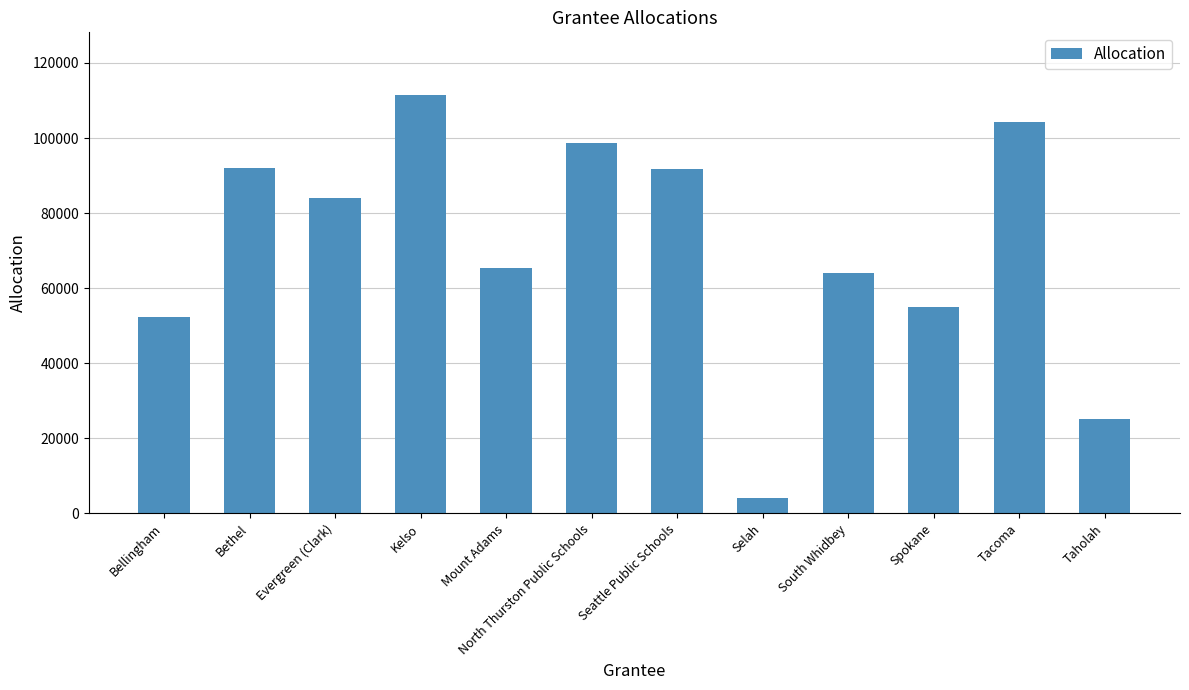

The value at Kelso is 111452. True or false?

True